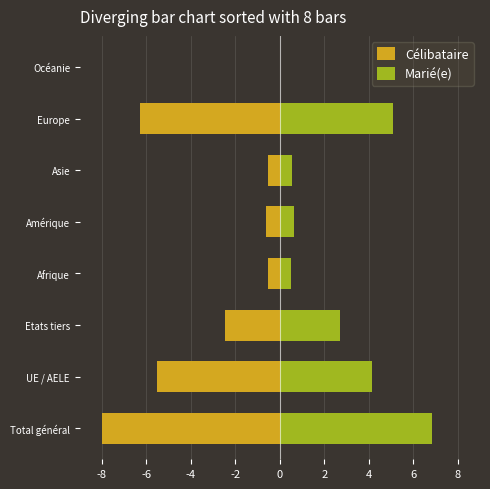

What are all the series names shown in the legend?

Célibataire, Marié(e)